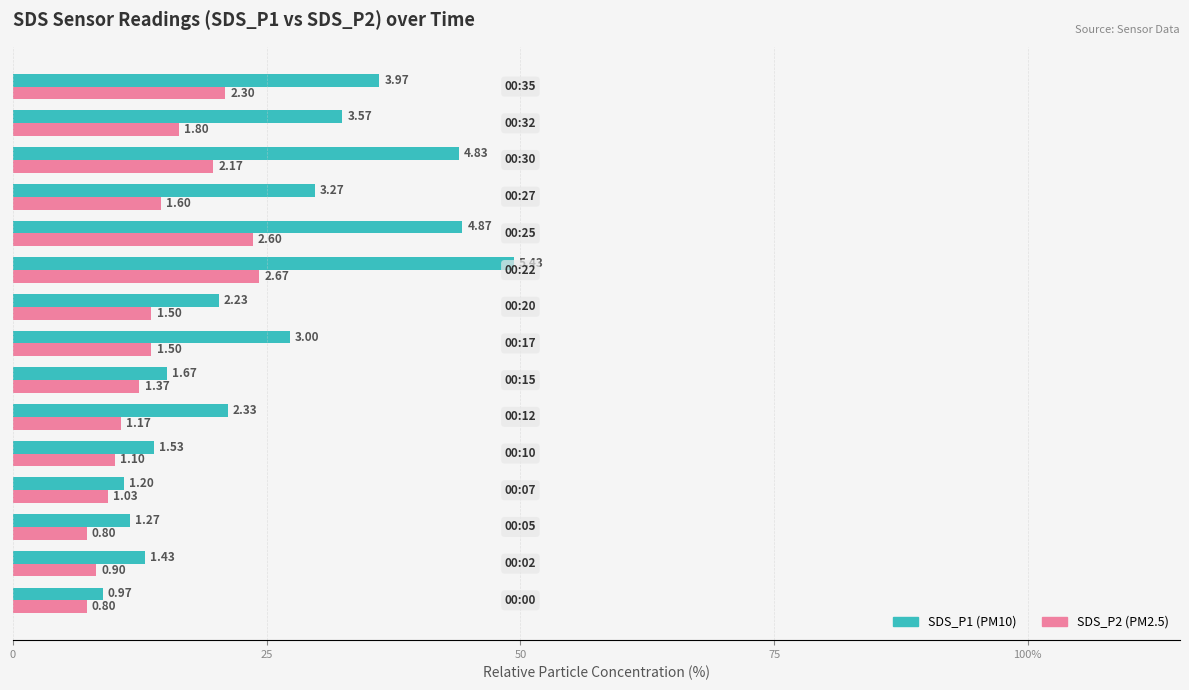

How many groups of bars are there?

15